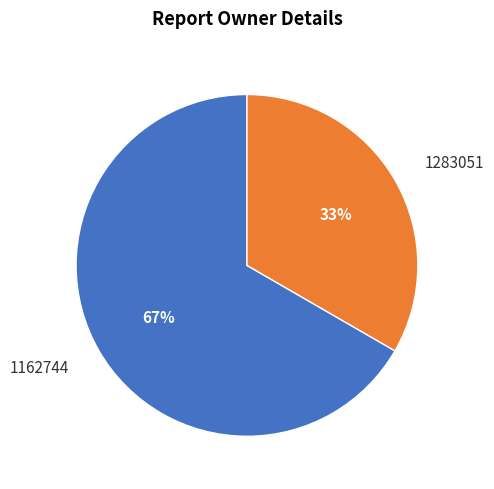

To the nearest percent, what is the combined percentage of 1162744 and 1283051?

100%